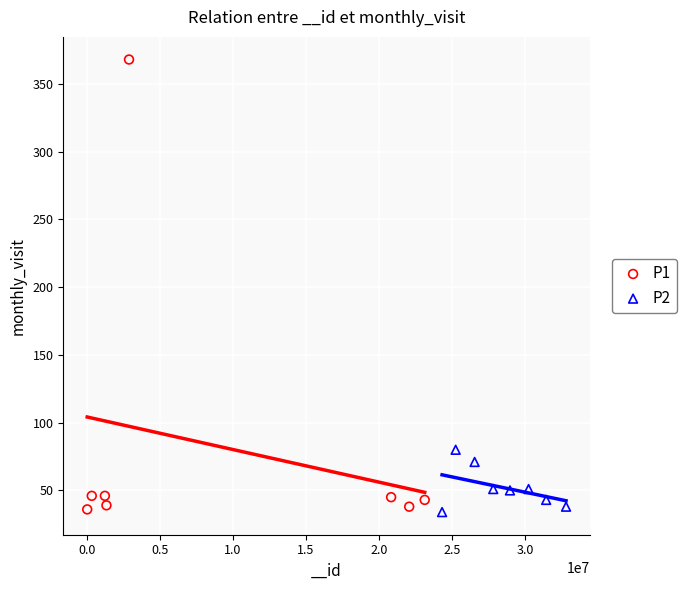

Which series has the largest Y range (max minus min)?

P1